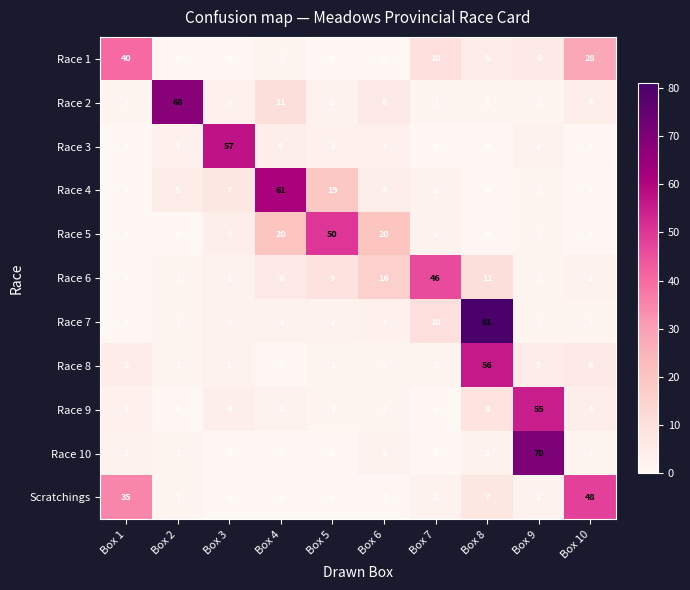

What is the maximum value for Race 8?

56